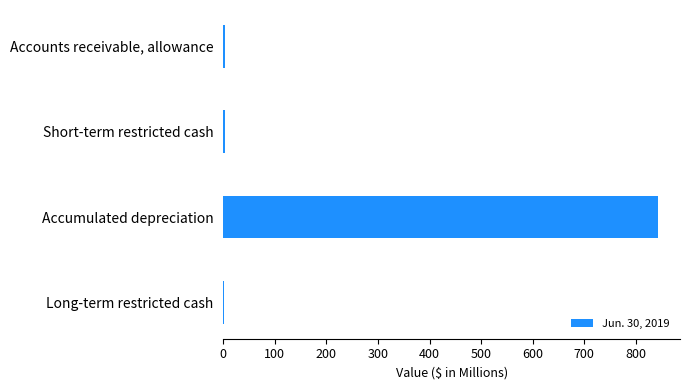

Which has a higher value, Accumulated depreciation or Short-term restricted cash?

Accumulated depreciation